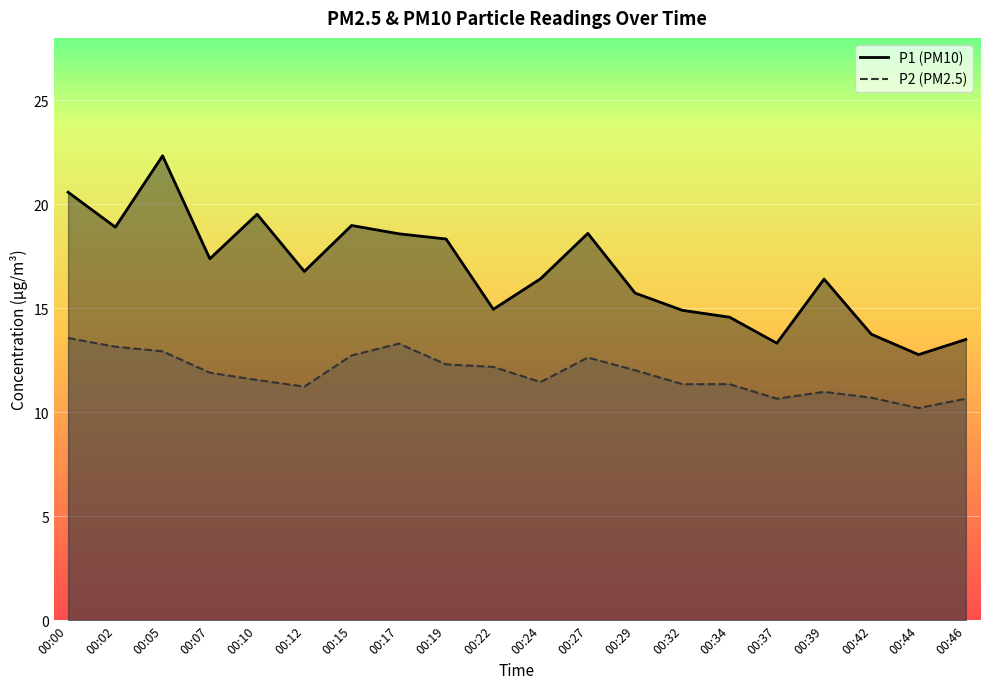

Reading left to right, what are all the values shown in this chart?

P1: 20.6	18.9	22.3	17.4	19.5	16.8	19.0	18.6	18.3	14.9	16.4	18.6	15.7	14.9	14.6	13.3	16.4	13.8	12.8	13.5
P2: 13.6	13.2	12.9	11.9	11.6	11.2	12.7	13.3	12.3	12.2	11.4	12.6	12.0	11.3	11.3	10.7	11.0	10.7	10.2	10.7